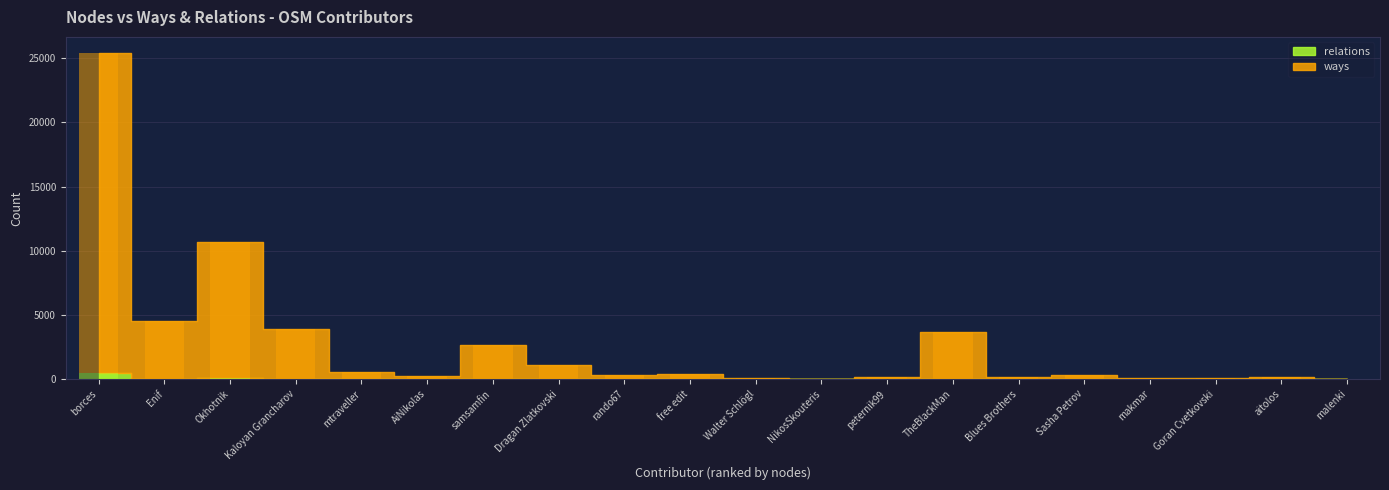

What is the lowest value of the ways series?

29